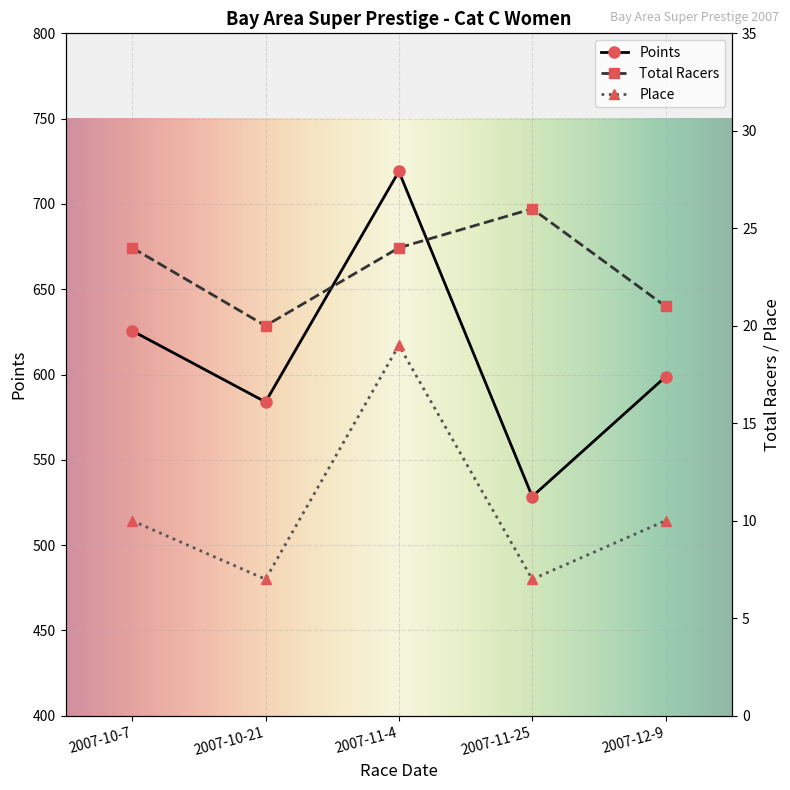

At 2007-11-4, list the series in order from largest to smallest.

Points, Total Racers, Place